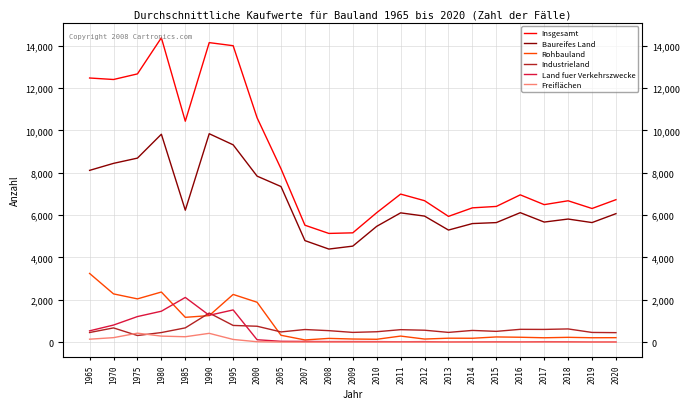

Between 1970 and 2009, which series saw the biggest shift?

Insgesamt